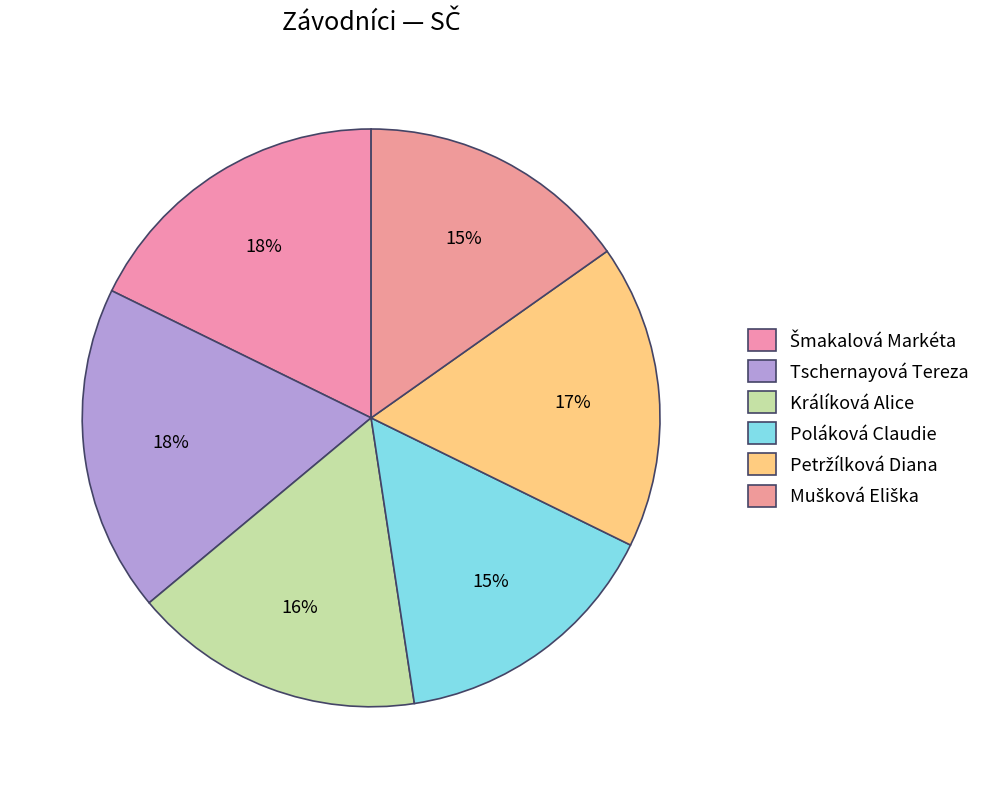

How many slices are in this pie chart?

6